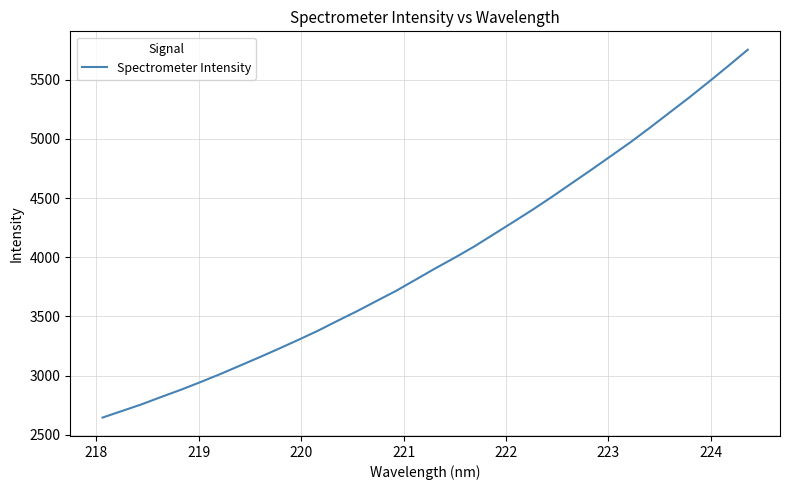

How many categories are shown in the chart?

34